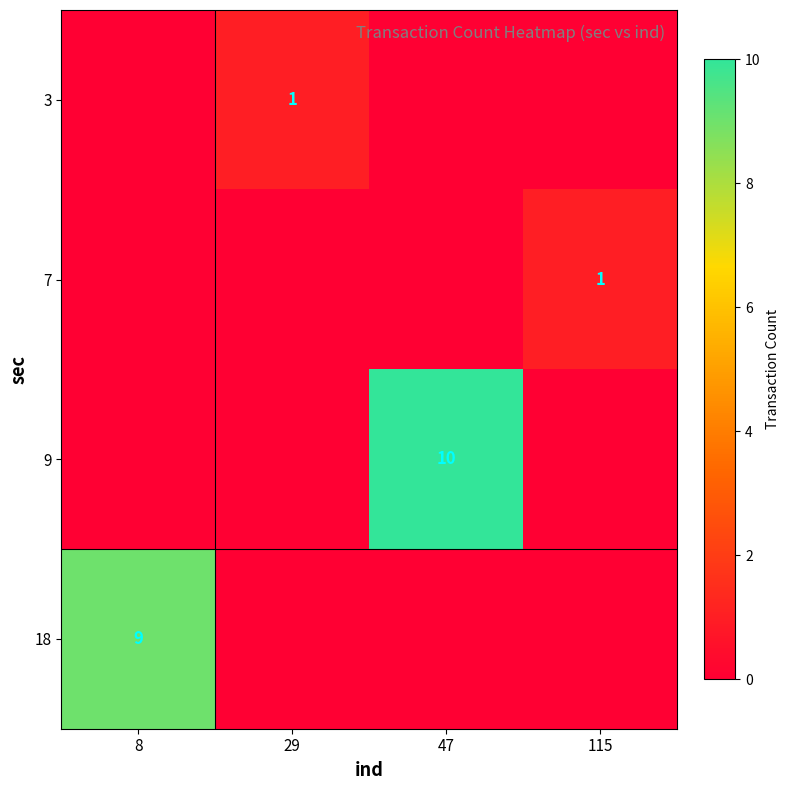

The value of 7 at 115 is 1. True or false?

True